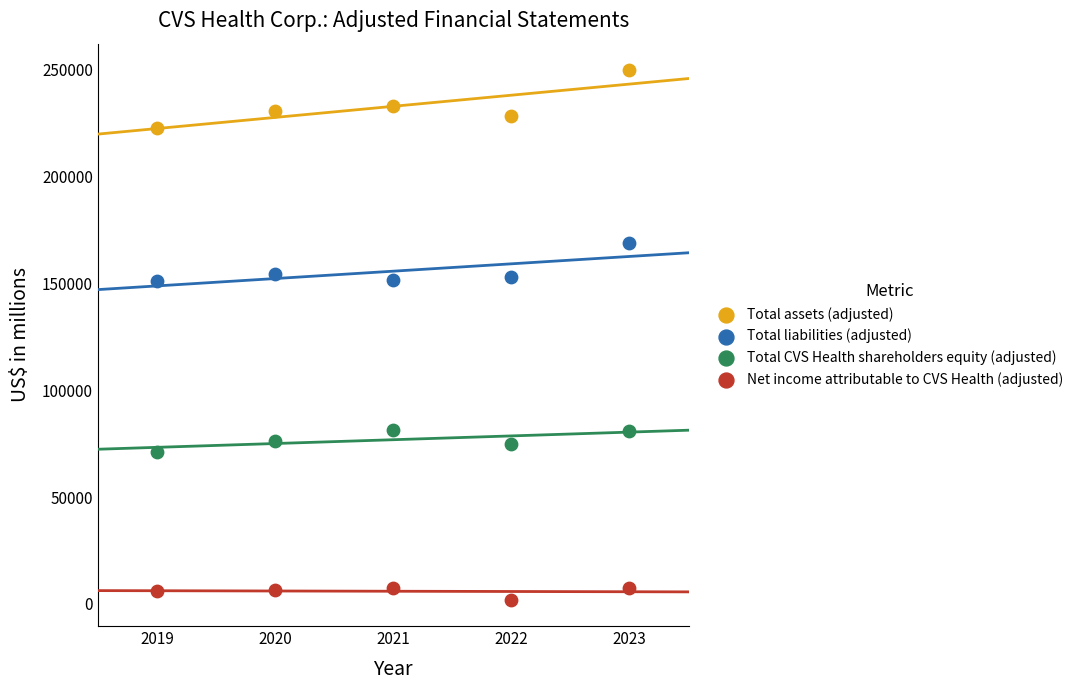

Which series reaches the maximum Y coordinate?

Total assets (adjusted)